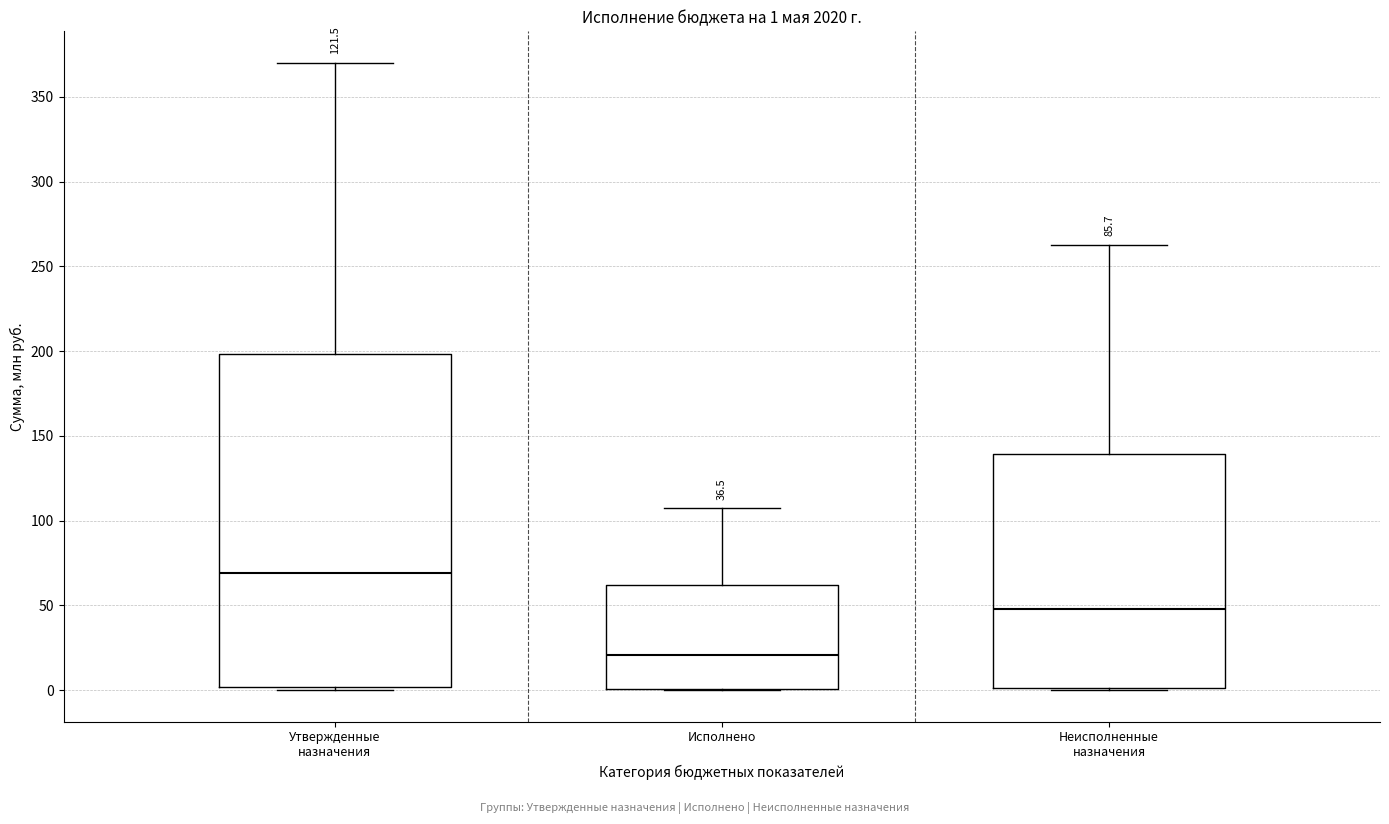

Which box's median line is the highest?

Утвержденные назначения